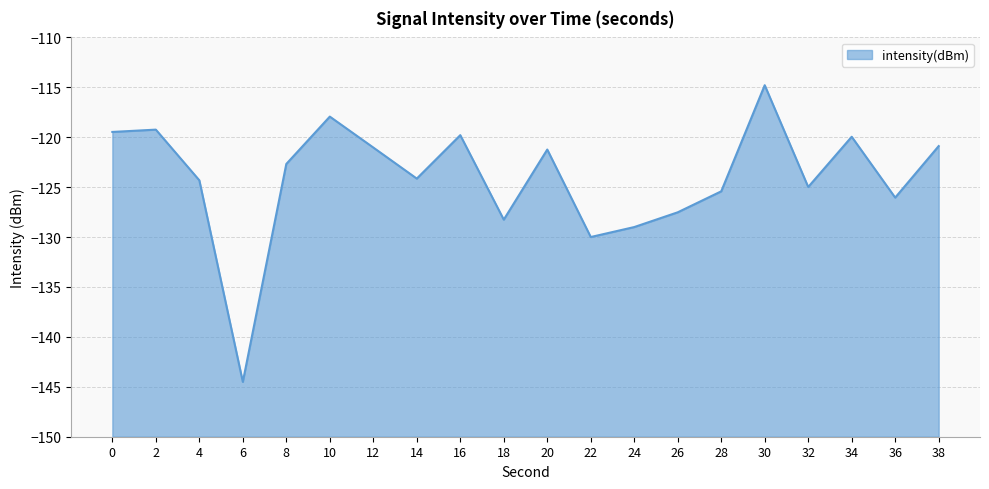

What is the sum of all values?

-2481.2